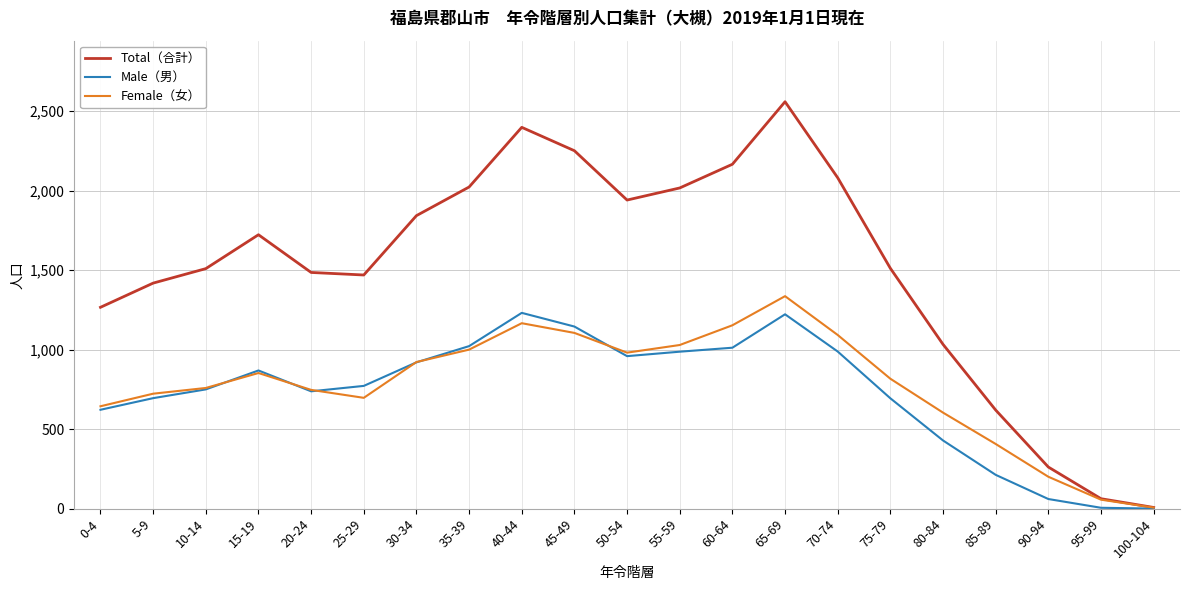

What is the sum of the Total（合計） values at 55-59 and 80-84?

3049